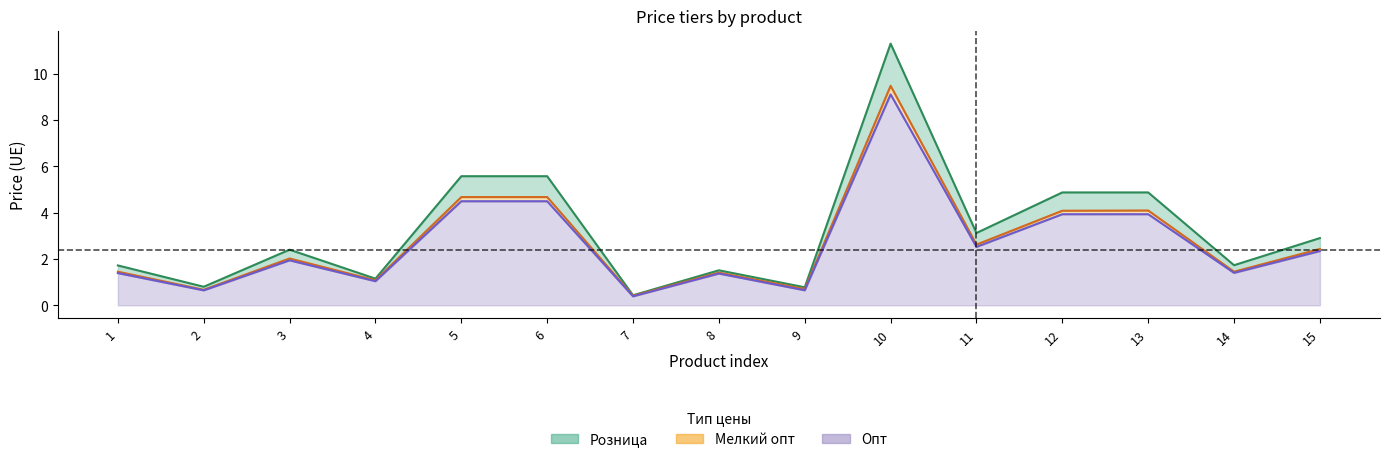

What is the difference between the maximum and minimum values in the Розница series?

10.9